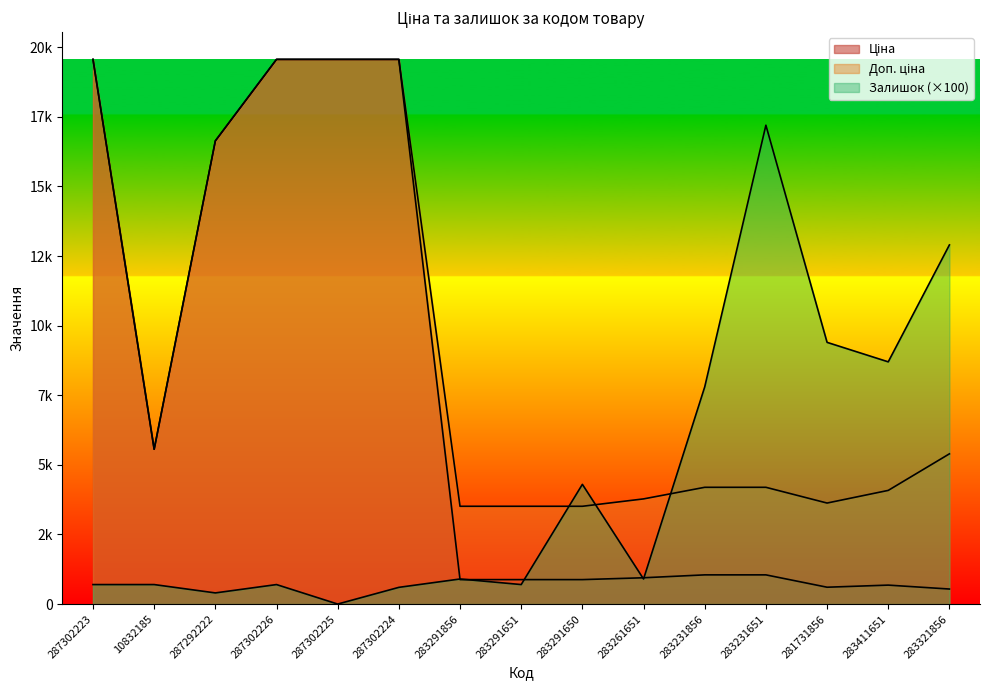

What is the difference between the maximum and second lowest values in the Залишок series?

16800.0